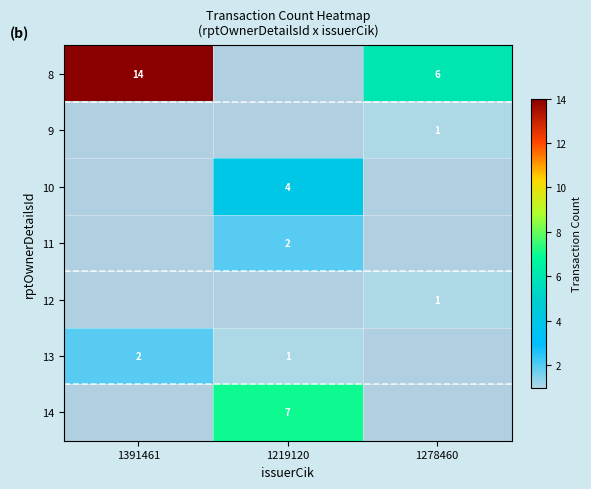

How many categories are shown in the chart?

3